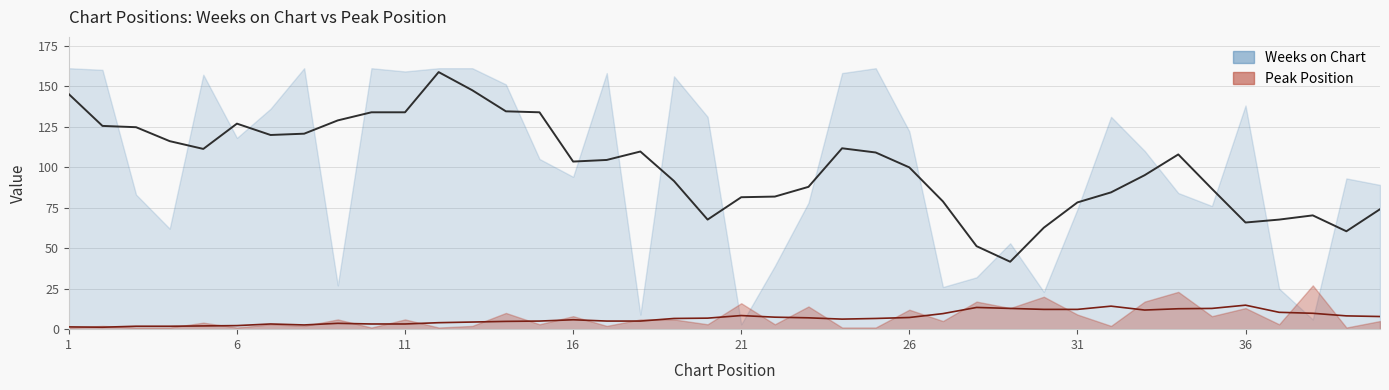

What is the approximate value of Weeks on Chart at 14, to the nearest 50?

150